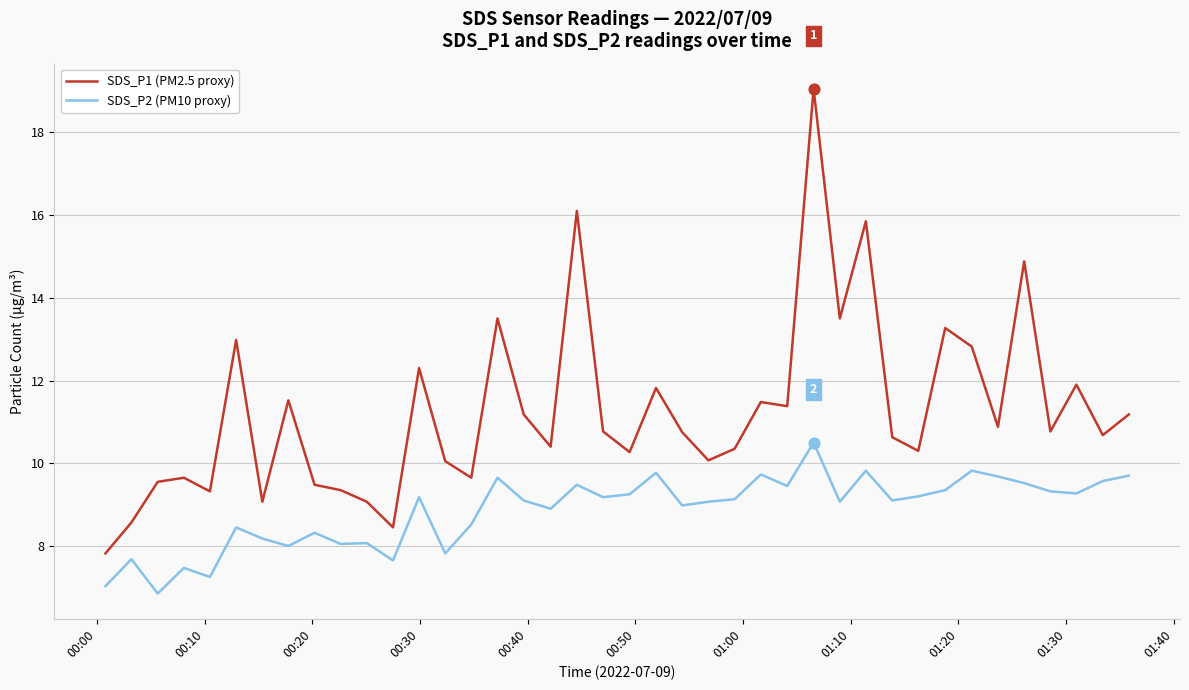

Which series has the largest range (max minus min)?

SDS_P1 (PM2.5 proxy)